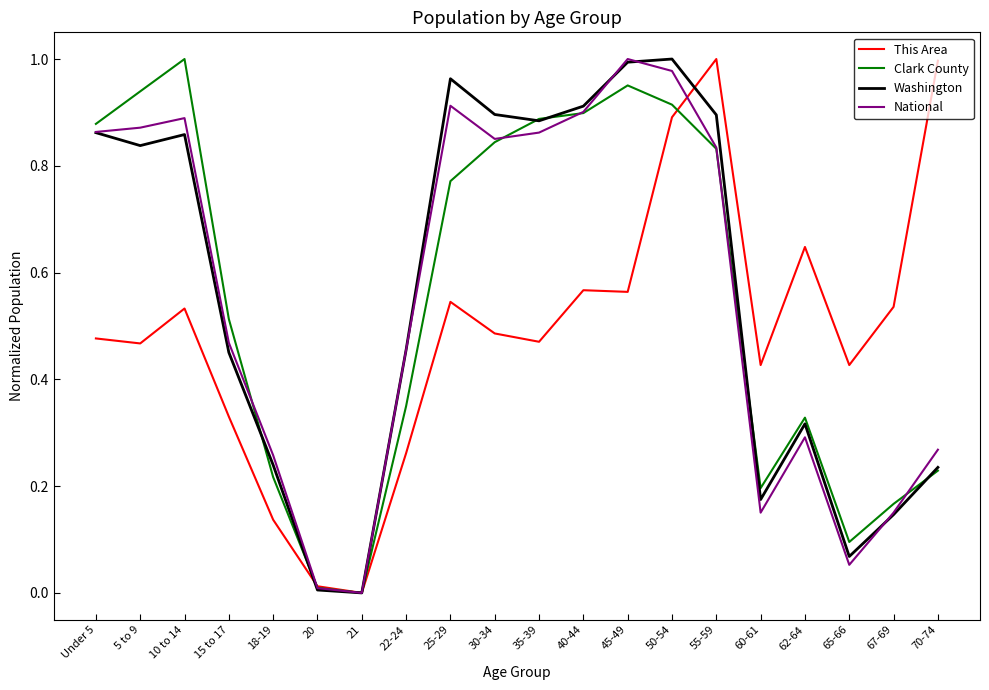

What position from the left is 20?

6